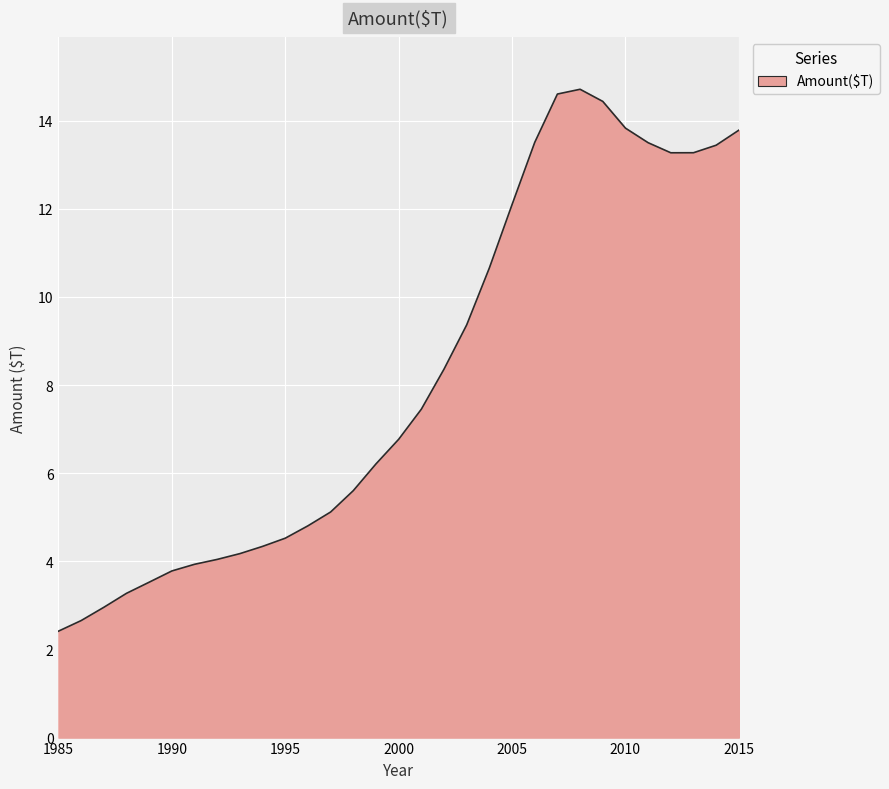

How many lines are shown in the chart?

1